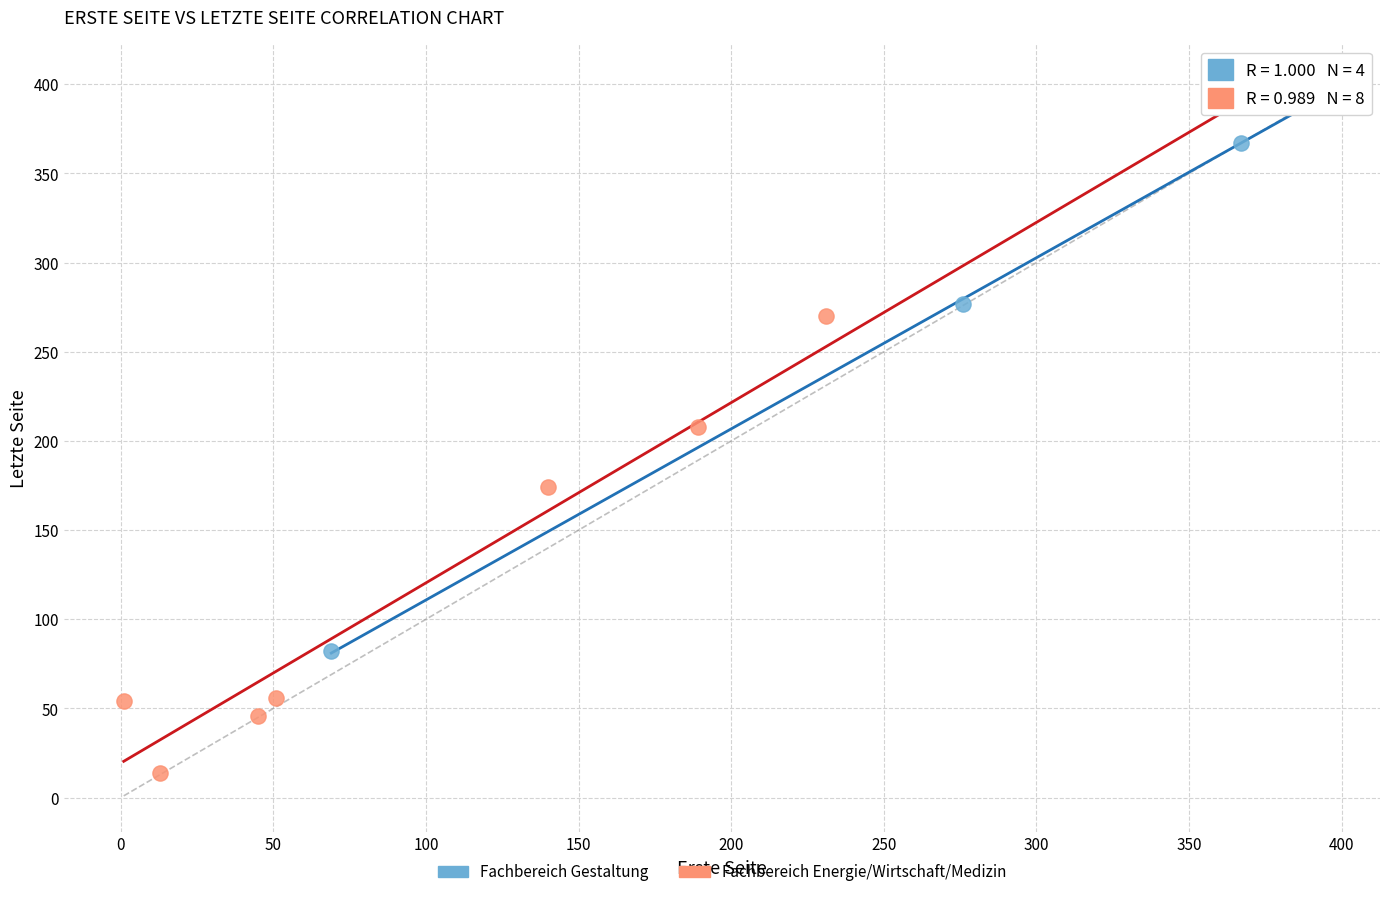

Which series has the widest spread of Y values?

Fachbereich Energie/Wirtschaft/Medizin